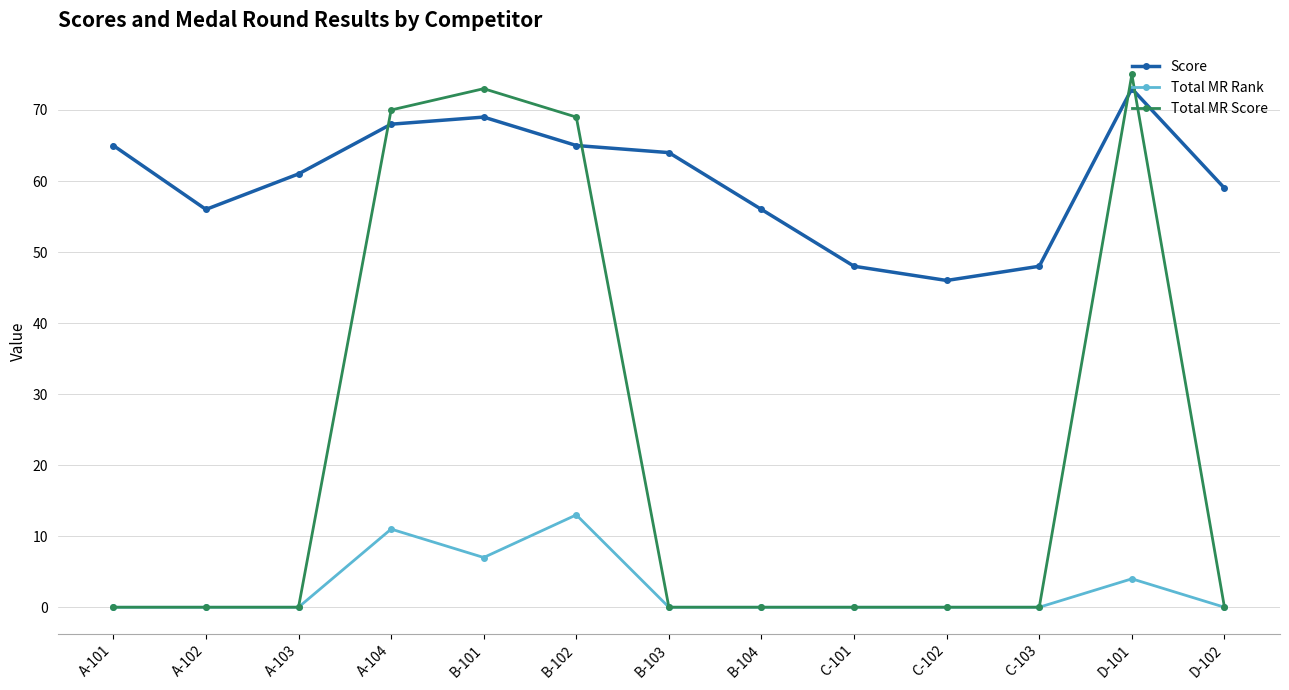

What is the sum of the Total MR Score values at C-101 and B-101?

73